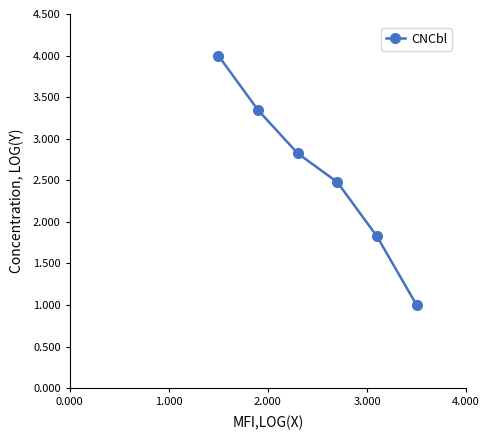

What is the value of the 4th point from the left?

2.5